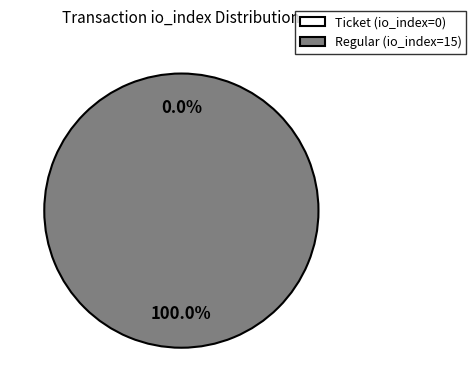

What percentage is the Regular (io_index=15) slice, to the nearest percent?

100%